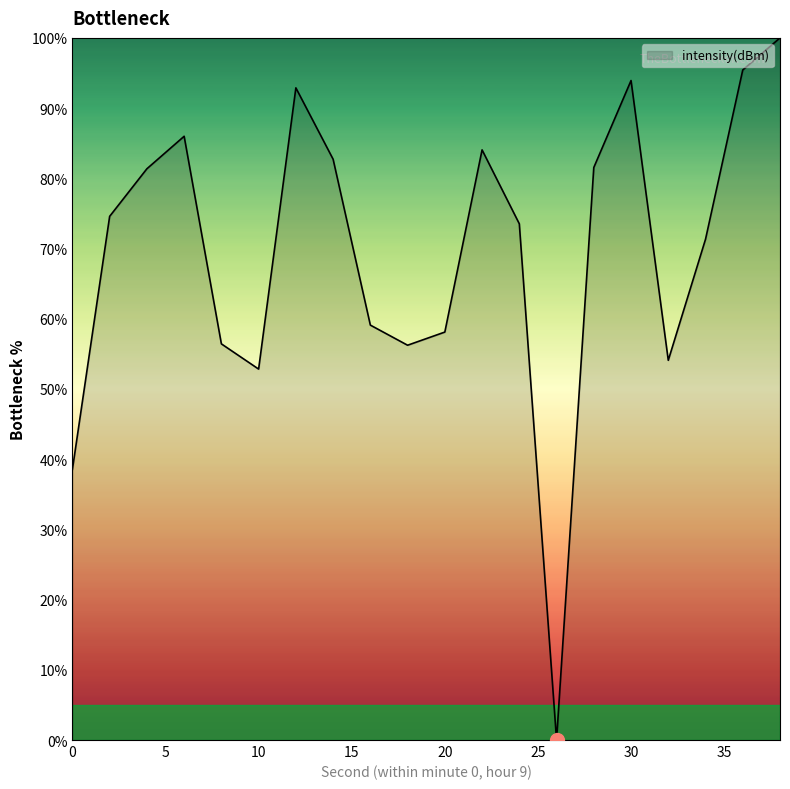

What is the maximum value shown in the chart?

100.0